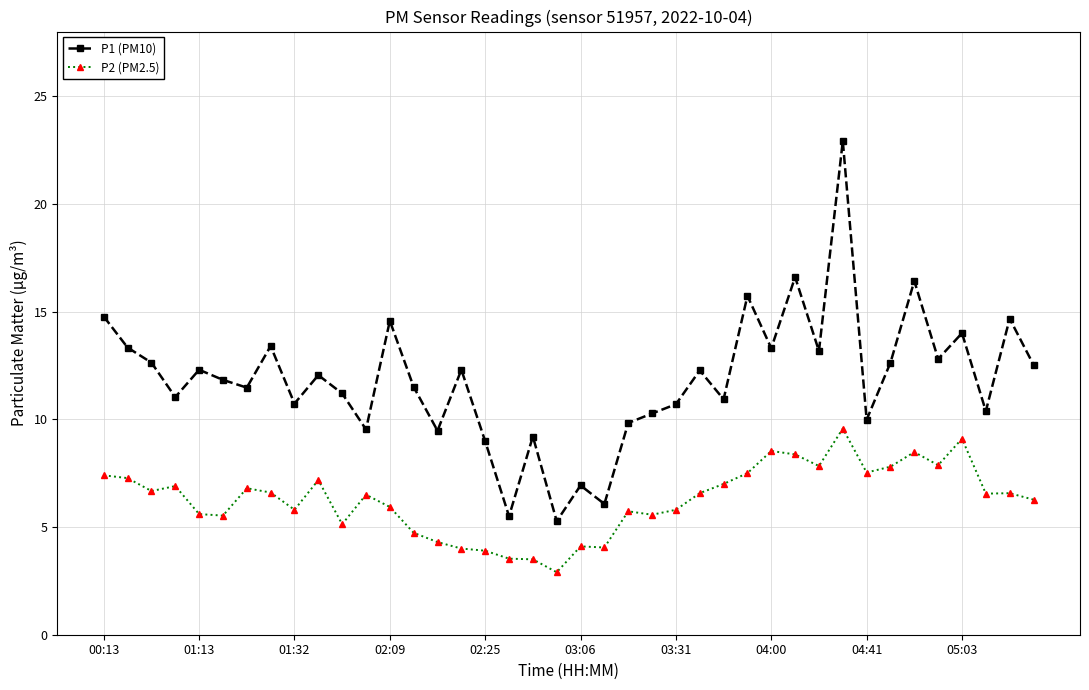

What is the sum of all P2 (PM2.5) values?

251.0